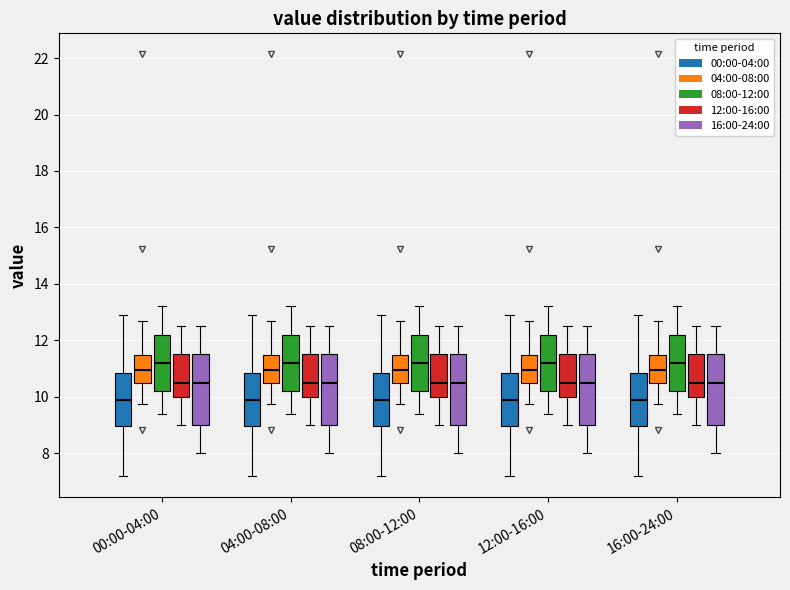

Where is the lower edge of the box for 16:00-24:00 (00:00-04:00) on the y-axis? The values are not printed on the chart, so give them approximately, as read against the axis.

9.0